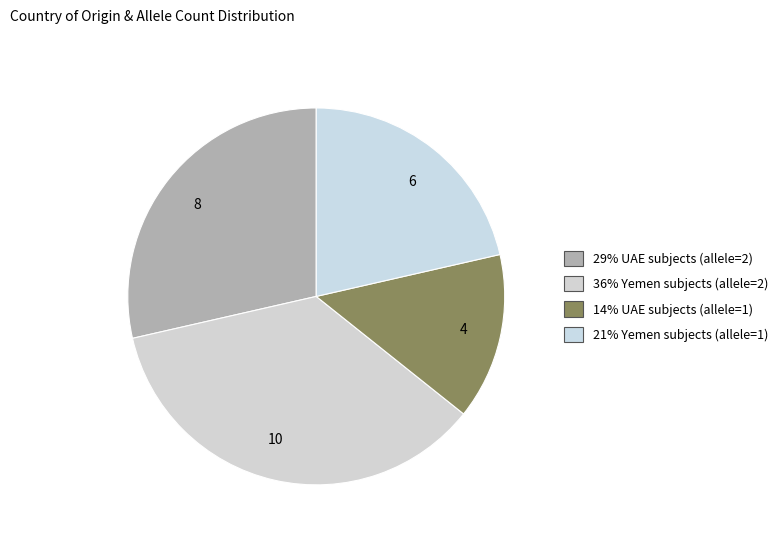

Count the number of slices in the pie.

4